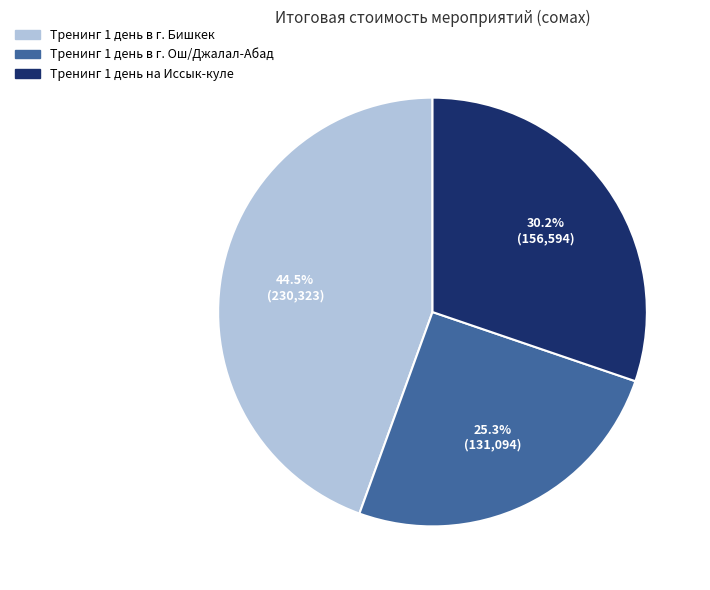

True or false: Тренинг 1 день на Иссык-куле accounts for 30% of the total.

True